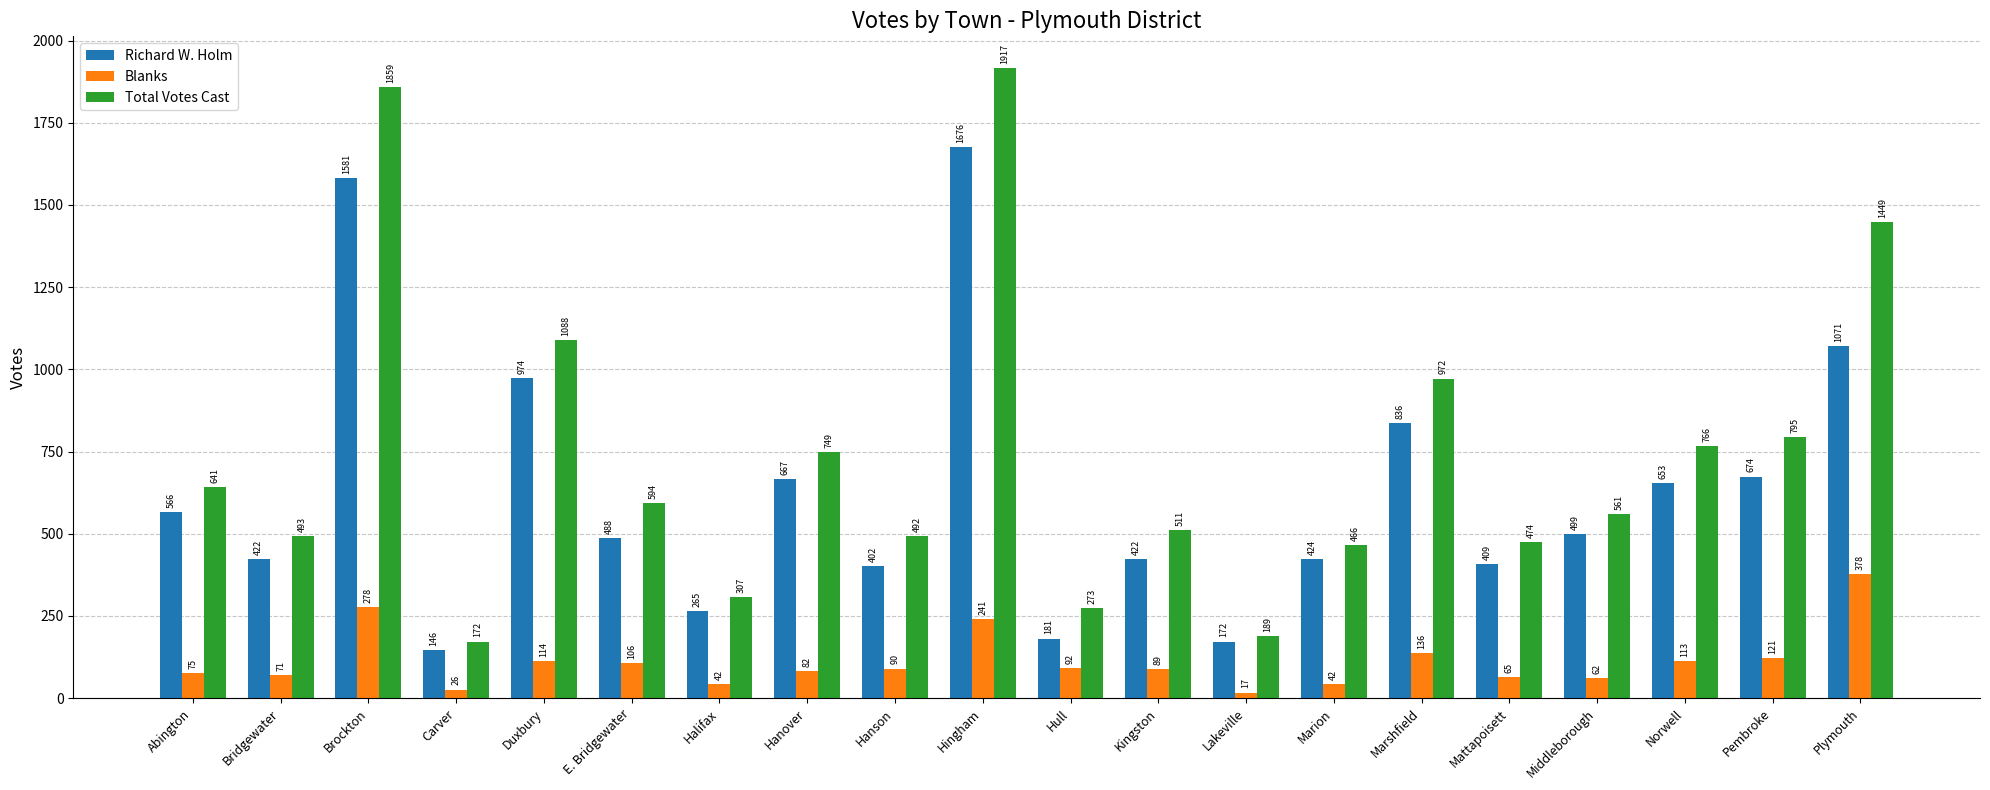

Which series has the widest spread of values?

Total Votes Cast